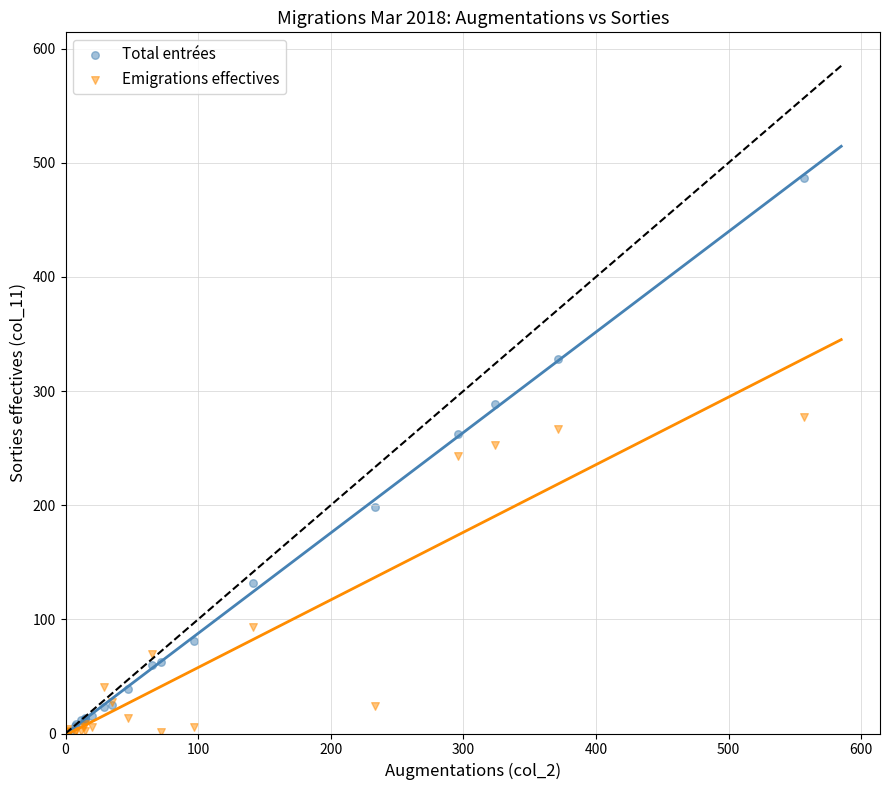

Which series reaches the maximum Y coordinate?

Total entrées